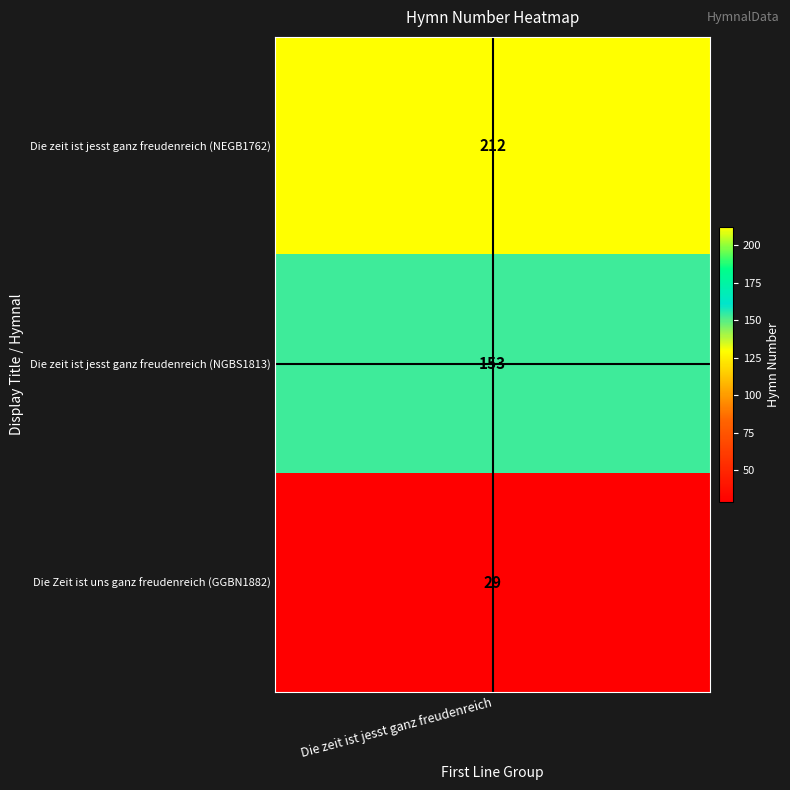

List the labels in order of value, smallest first.

Die Zeit ist uns ganz freudenreich (GGBN1882), Die zeit ist jesst ganz freudenreich (NGBS1813), Die zeit ist jesst ganz freudenreich (NEGB1762)